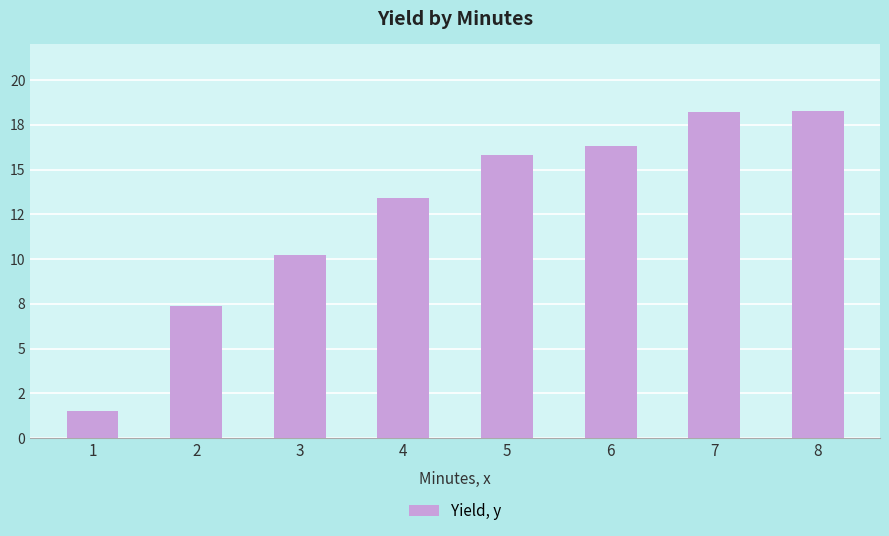

The chart shows a value of 18.3 at 8. True or false?

True